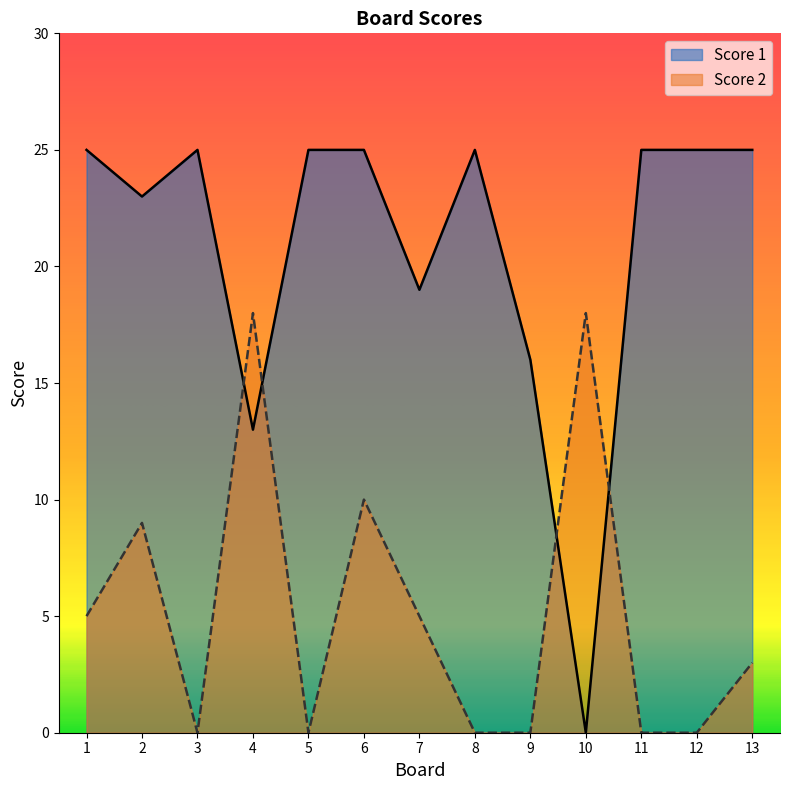

What is the greatest value displayed?

25